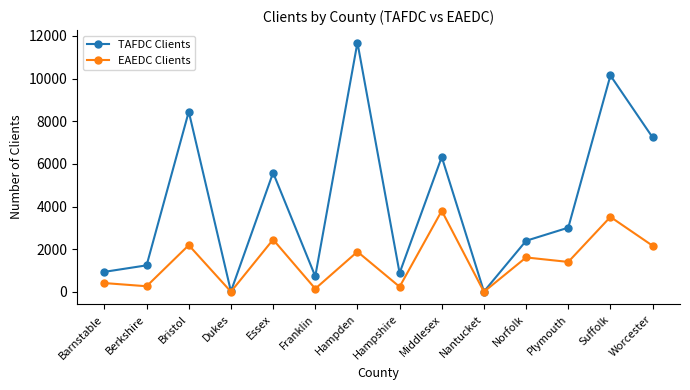

Rank the series by their maximum value, from highest to lowest.

TAFDC Clients, EAEDC Clients